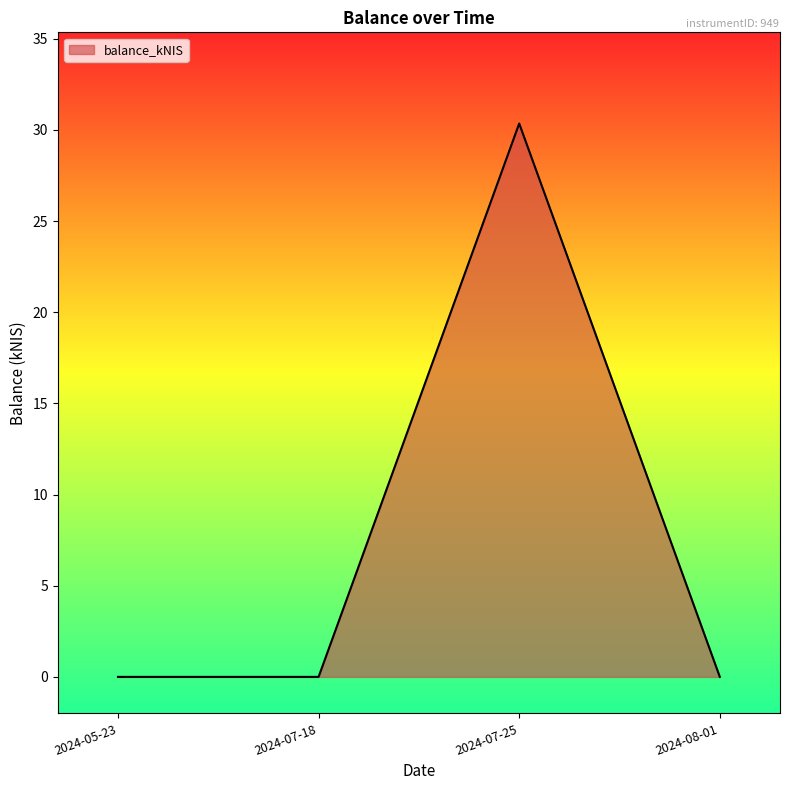

What position from the right is 2024-07-18?

3